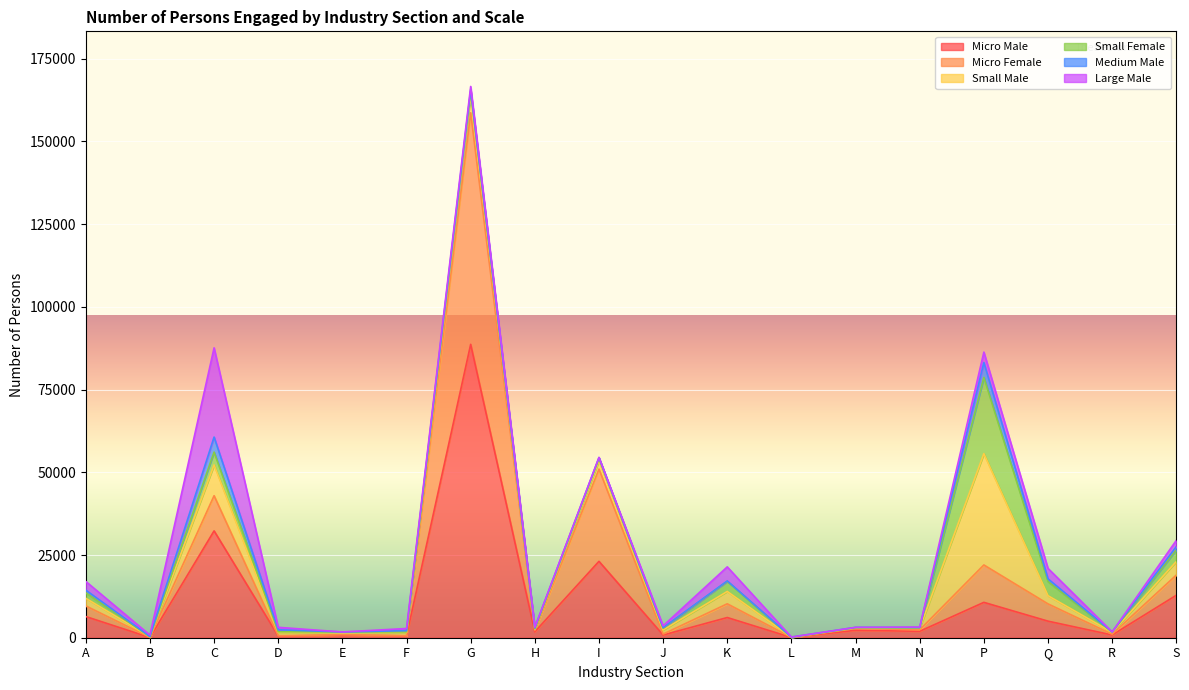

True or false: Small Female has a value of 1 at B.

False